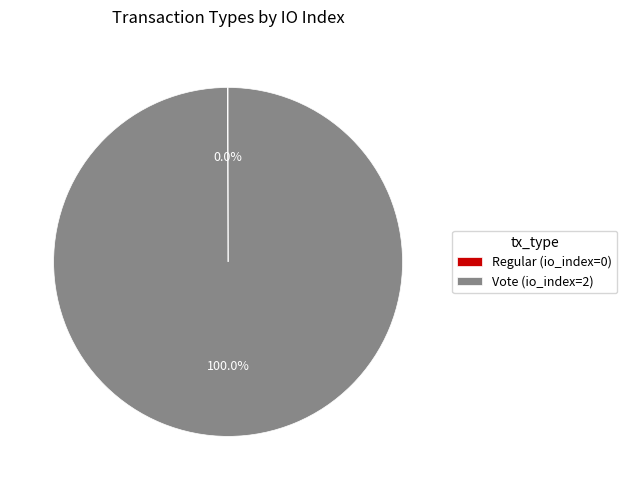

Does Vote (io_index=2) represent more than half of the total?

Yes